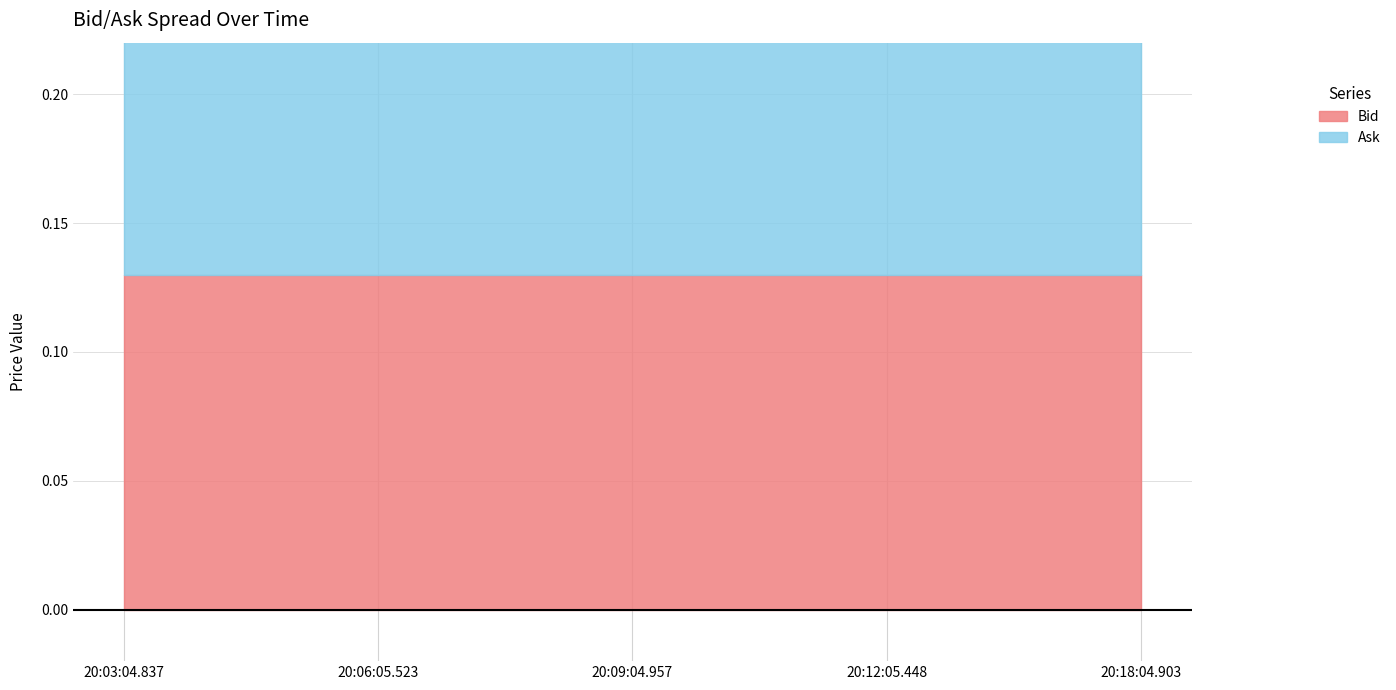

True or false: Bid and Ask intersect in this chart.

False